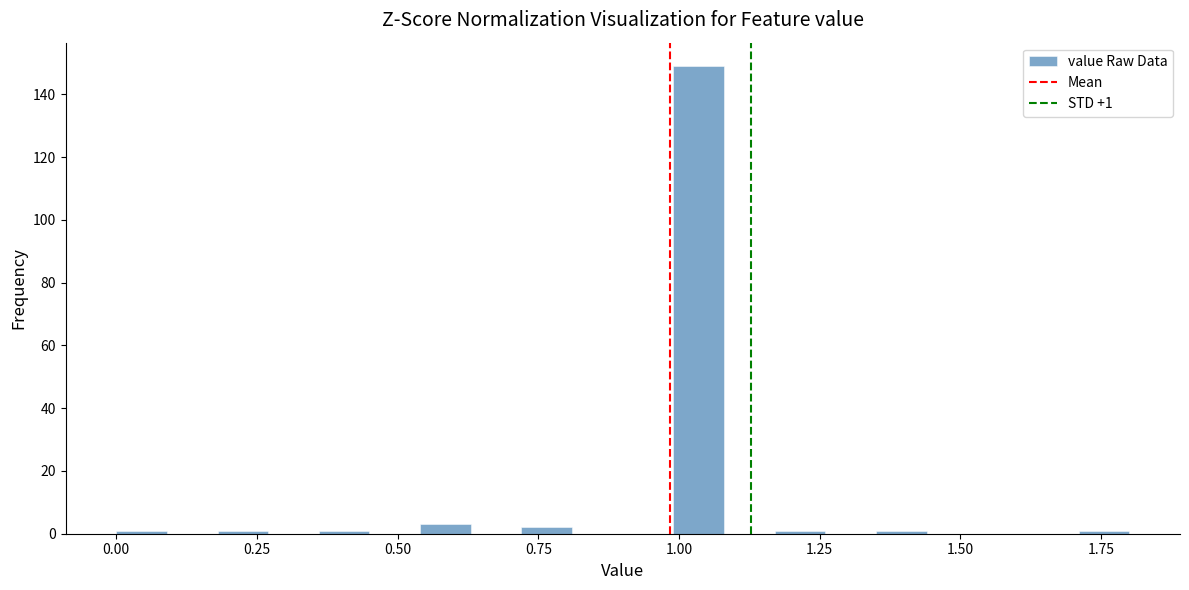

Read against the x-axis, roughly where is the centre of the tallest bar?

1.05